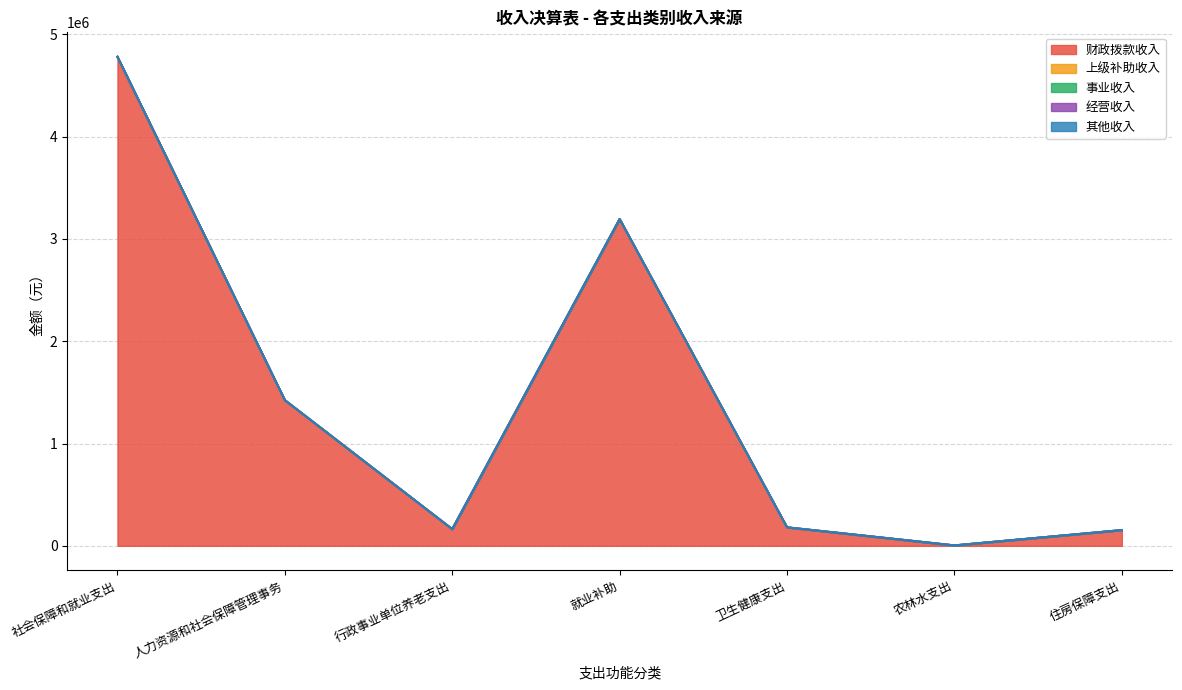

True or false: 经营收入 and 上级补助收入 intersect in this chart.

False